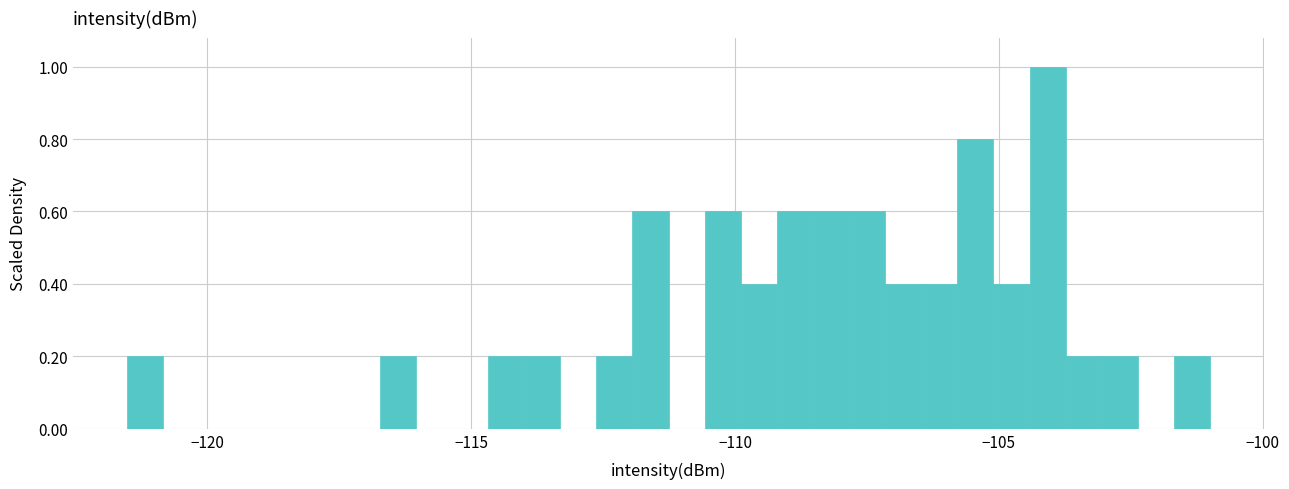

Around what value on the x-axis is the tallest bar? Give the approximate position of its centre, as read against the axis.

-104.0